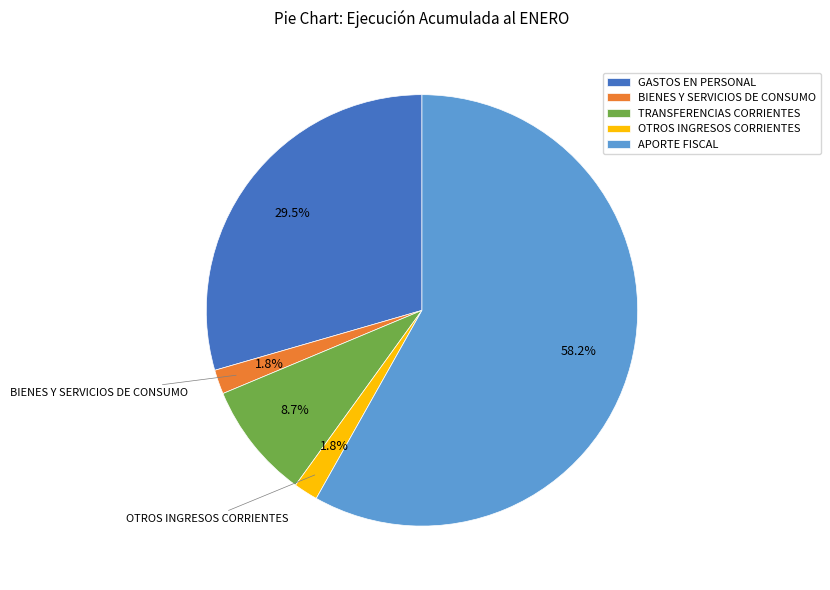

Which slice is the largest?

APORTE FISCAL